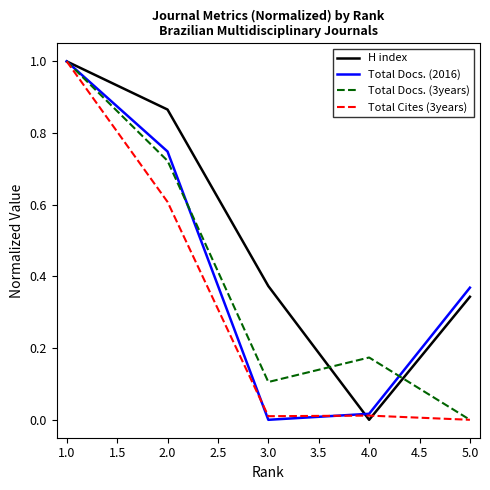

Which category has the highest value in the Total Docs. (3years) series?

1.0